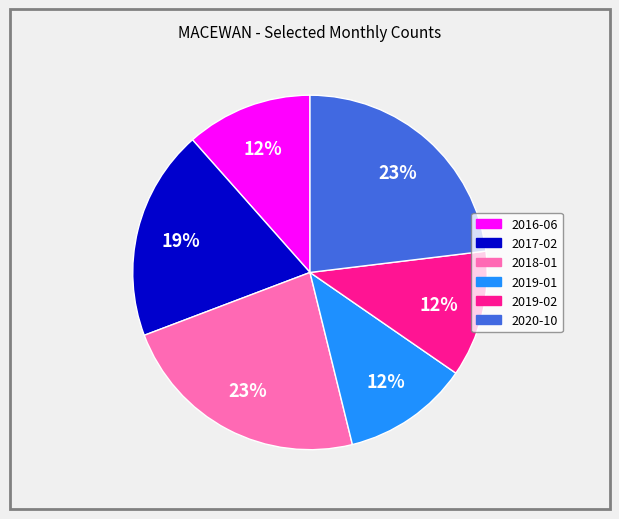

What percentage is the 2019-02 slice, to the nearest percent?

12%